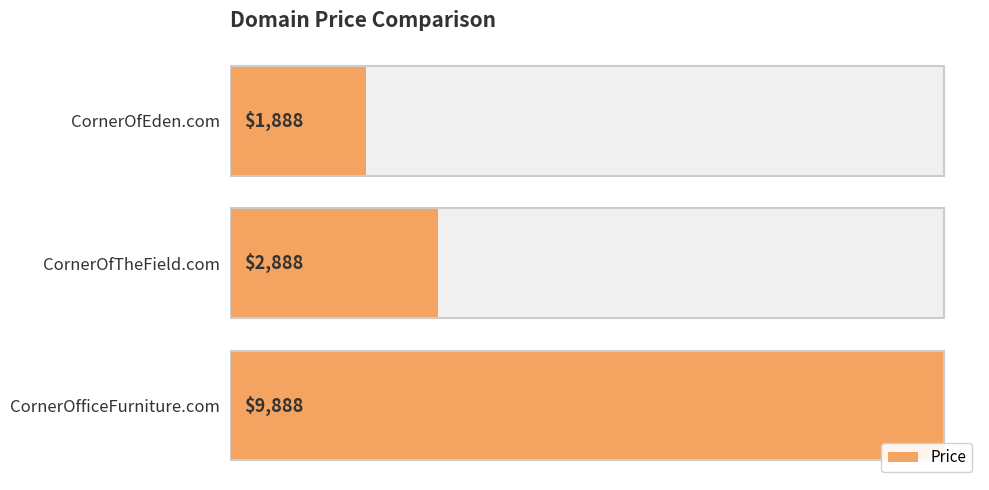

The chart shows a value of 2888 at CornerOfTheField.com. True or false?

True